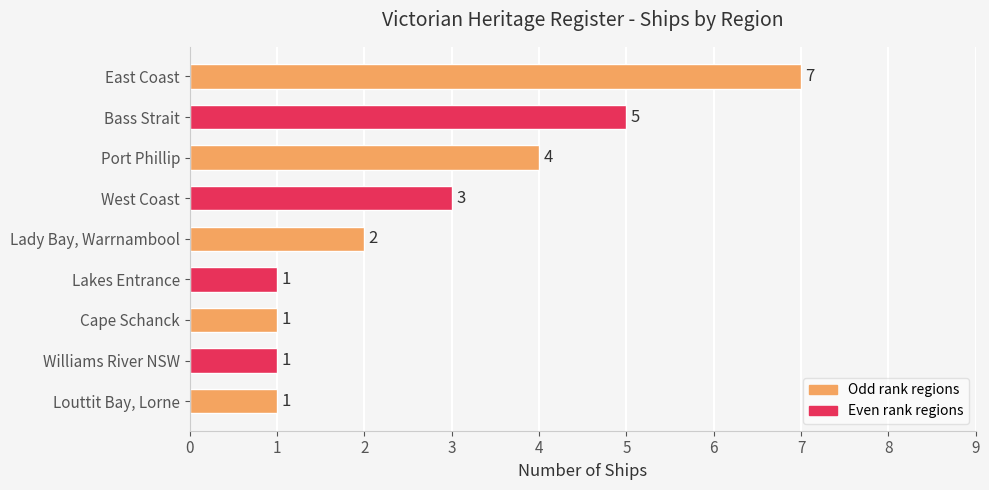

Are the bars horizontal?

Yes